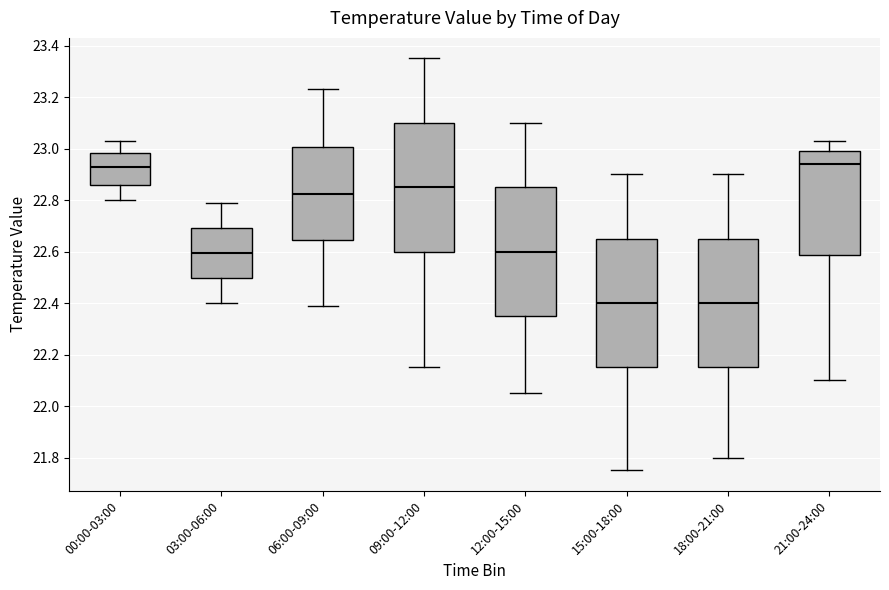

Reading left to right, read every box against the y-axis: the position of its median line, the range the box covers, and the ends of its whiskers. The values are not printed on the chart, so give them approximately, as read against the axis.

00:00-03:00: median 22.94, box 22.86 to 22.98, whiskers 22.80 to 23.04
03:00-06:00: median 22.60, box 22.50 to 22.70, whiskers 22.40 to 22.80
06:00-09:00: median 22.82, box 22.64 to 23.00, whiskers 22.40 to 23.24
09:00-12:00: median 22.86, box 22.60 to 23.10, whiskers 22.16 to 23.36
12:00-15:00: median 22.60, box 22.36 to 22.86, whiskers 22.06 to 23.10
15:00-18:00: median 22.40, box 22.16 to 22.66, whiskers 21.76 to 22.90
18:00-21:00: median 22.40, box 22.16 to 22.66, whiskers 21.80 to 22.90
21:00-24:00: median 22.94, box 22.58 to 23.00, whiskers 22.10 to 23.04